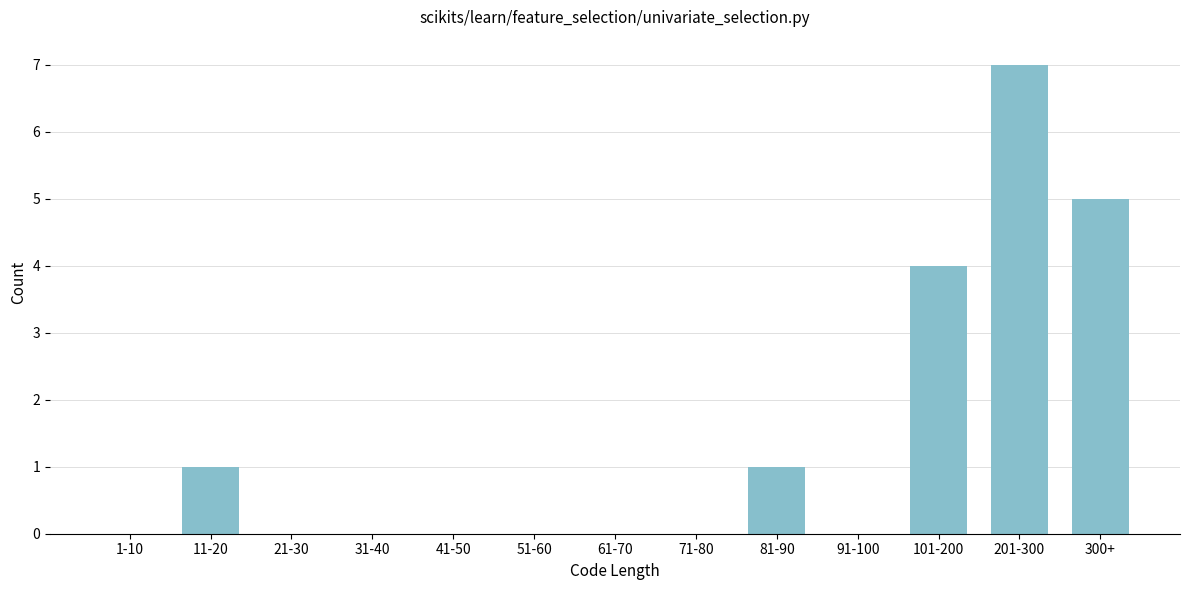

Reading right to left, what are all the values shown in this chart?

300+=5	201-300=7	101-200=4	91-100=0	81-90=1	71-80=0	61-70=0	51-60=0	41-50=0	31-40=0	21-30=0	11-20=1	1-10=0